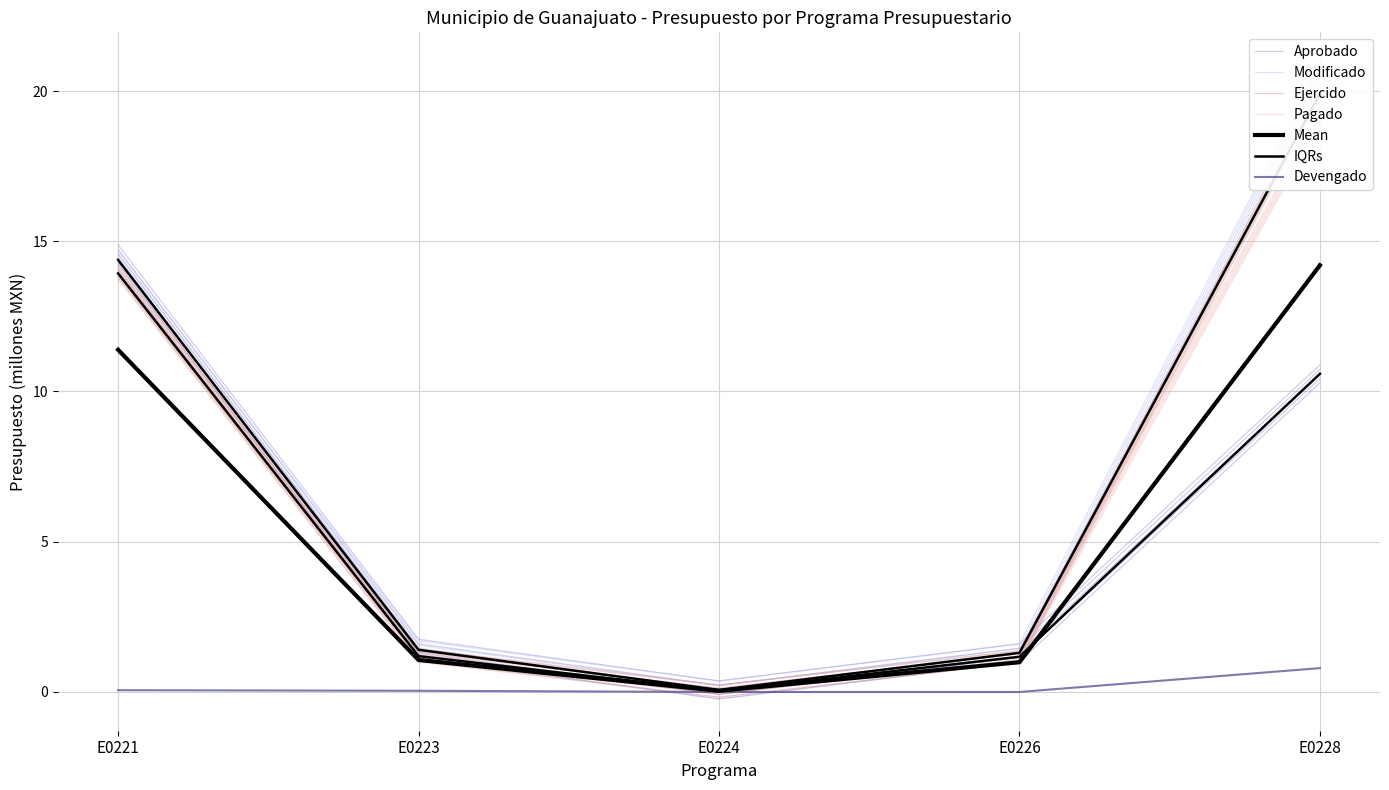

Is this an area chart (filled region under the line)?

No